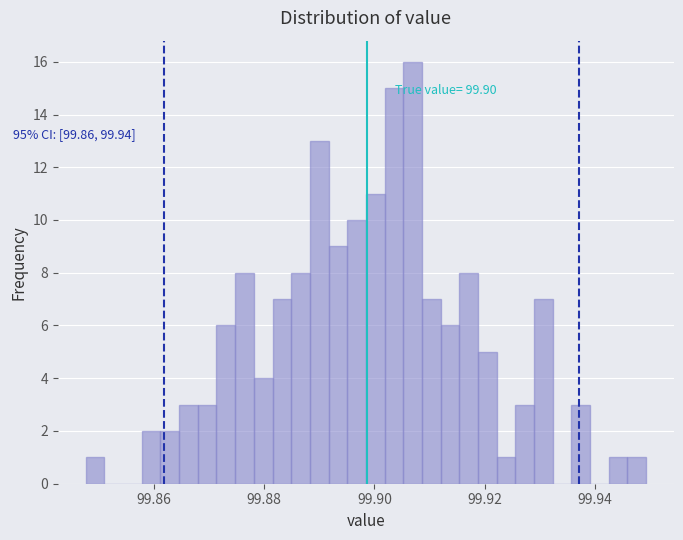

Read against the x-axis, roughly where is the centre of the tallest bar?

99.906